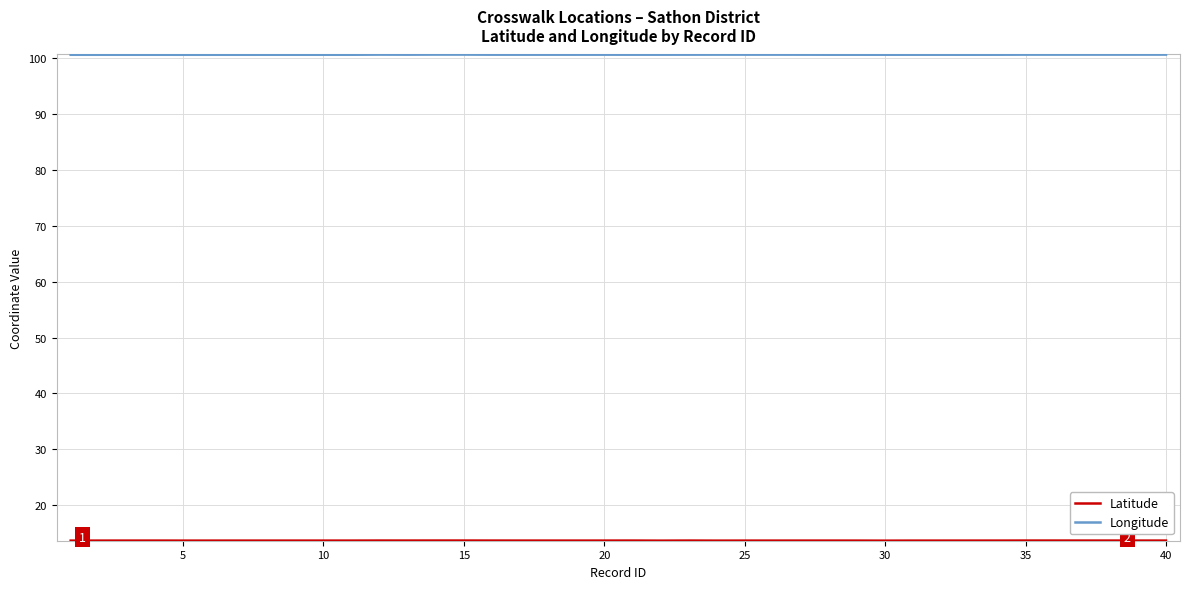

Is this an area chart (filled region under the line)?

No